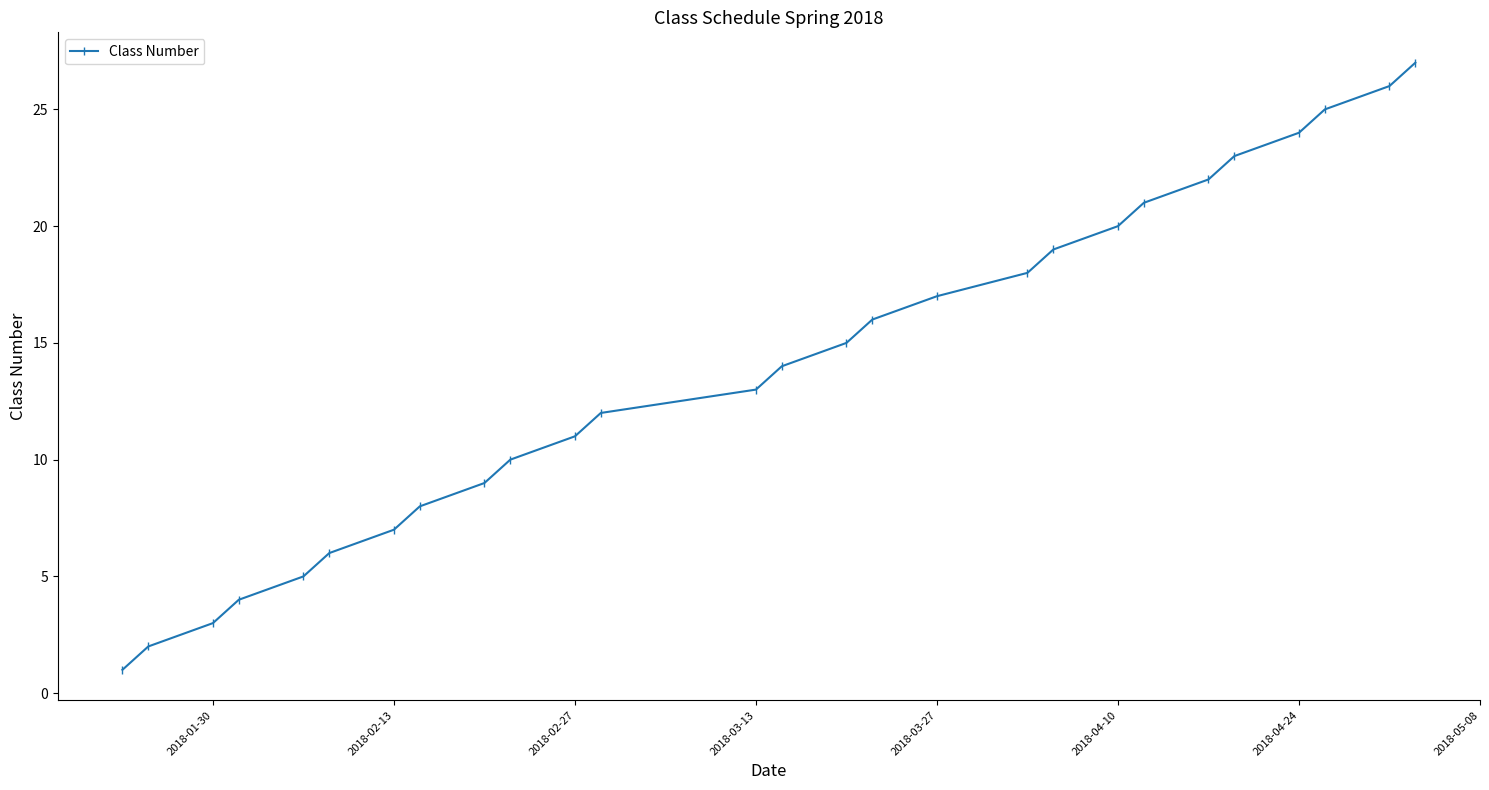

What is the greatest value displayed?

27